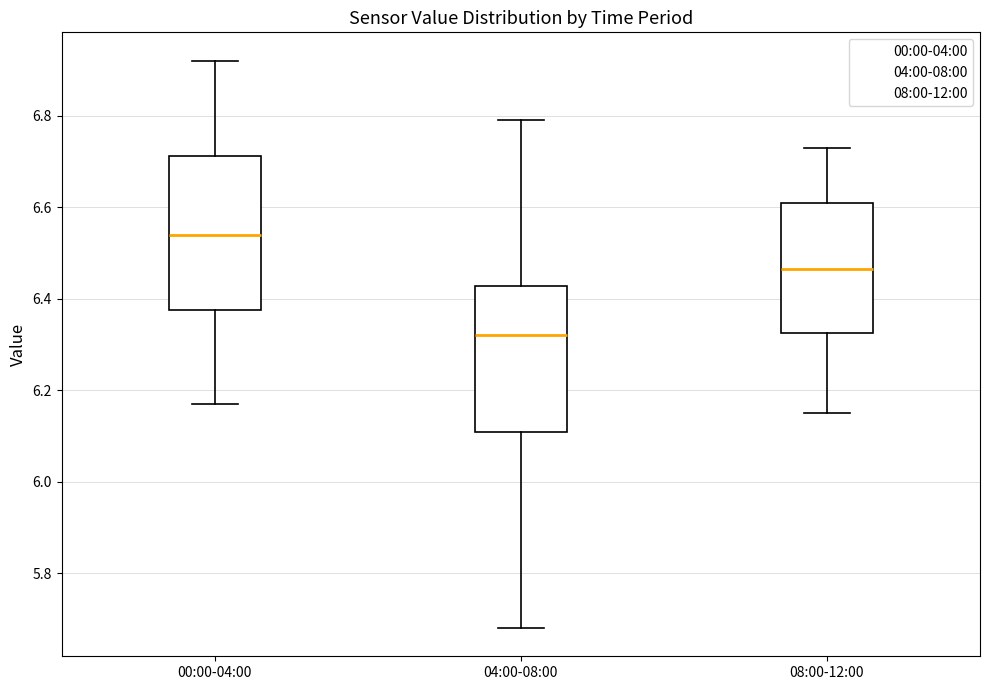

Where is the lower edge of the box for 00:00-04:00 on the y-axis? The values are not printed on the chart, so give them approximately, as read against the axis.

6.38